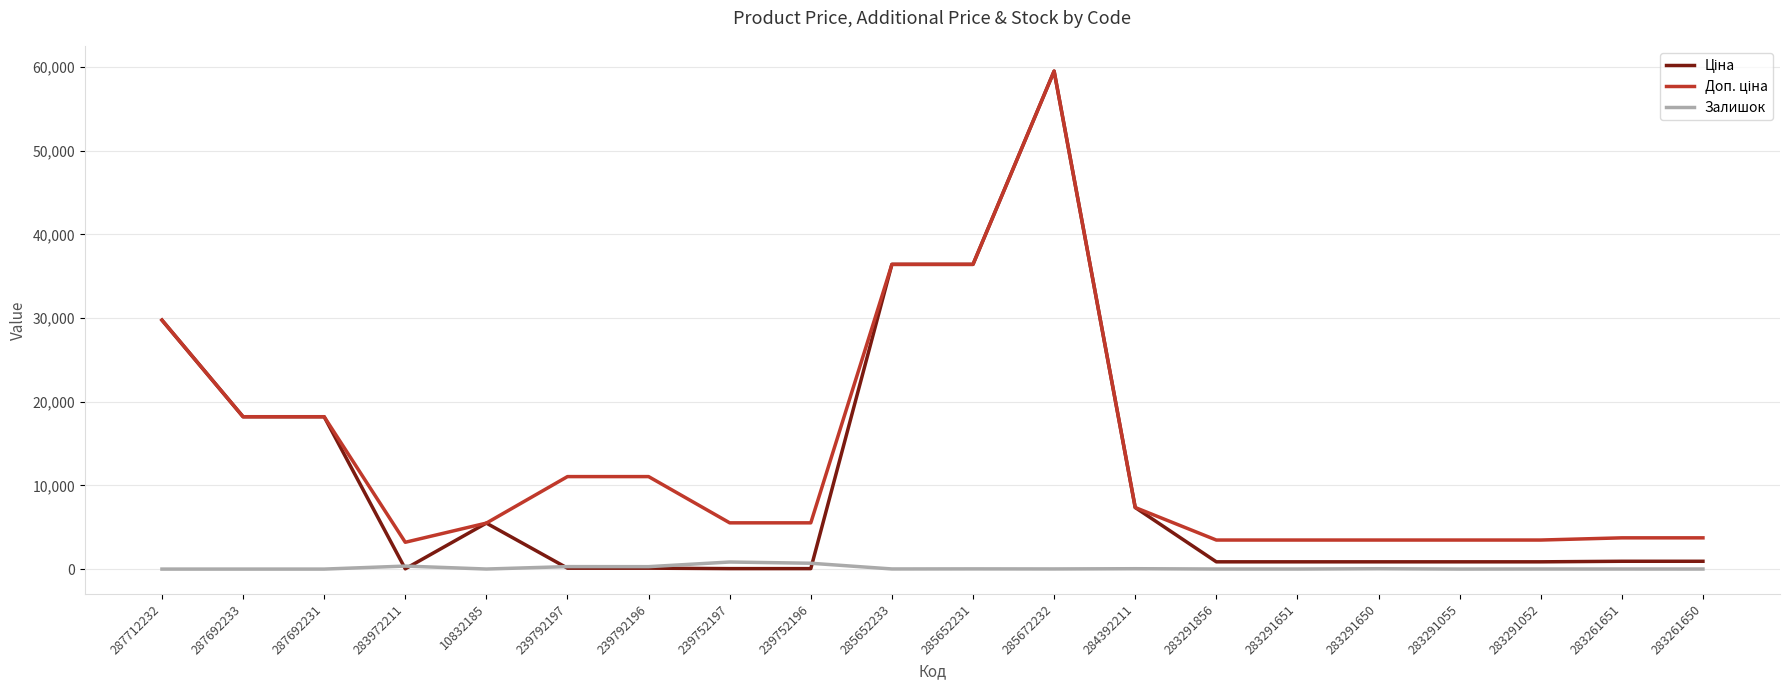

True or false: Залишок has a value of 0.0 at 287692233.

True